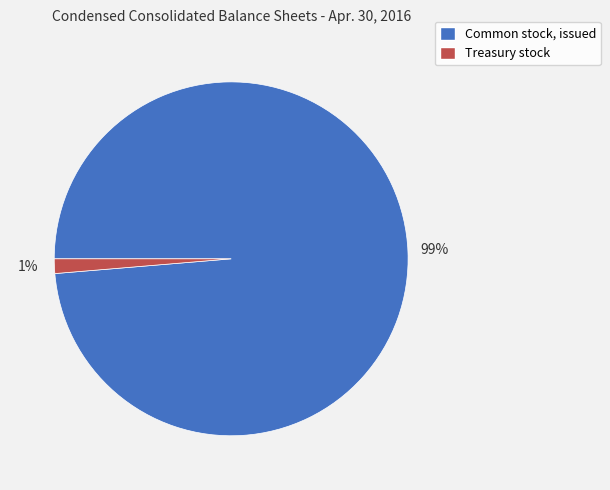

To the nearest percent, what is the average slice percentage?

50%